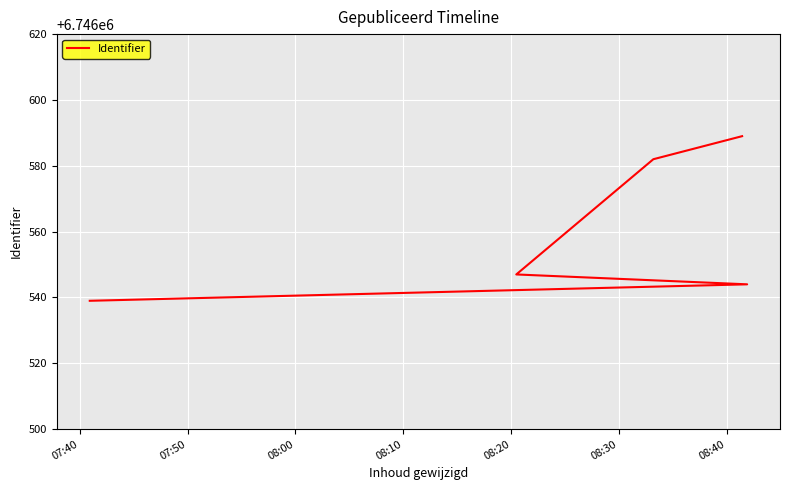

Read the value at 07:40, to the nearest 5.

6746540